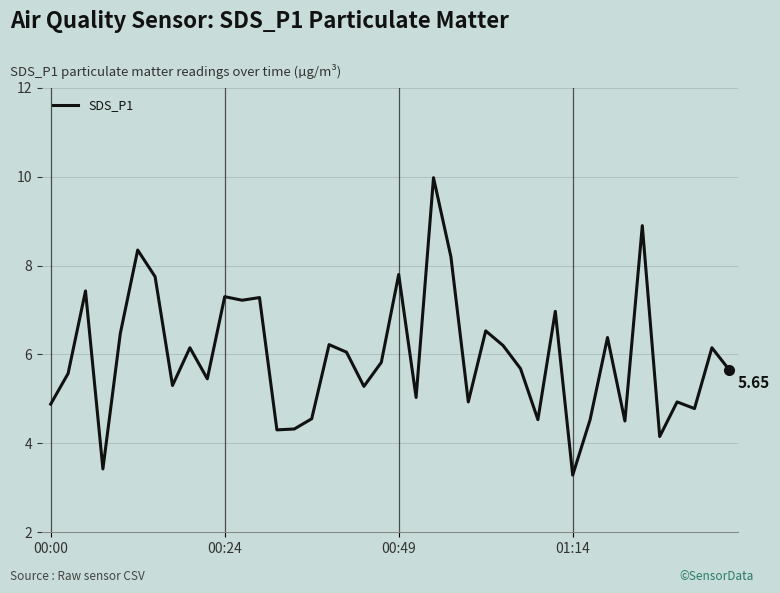

What is the difference between the maximum and minimum values?

6.7